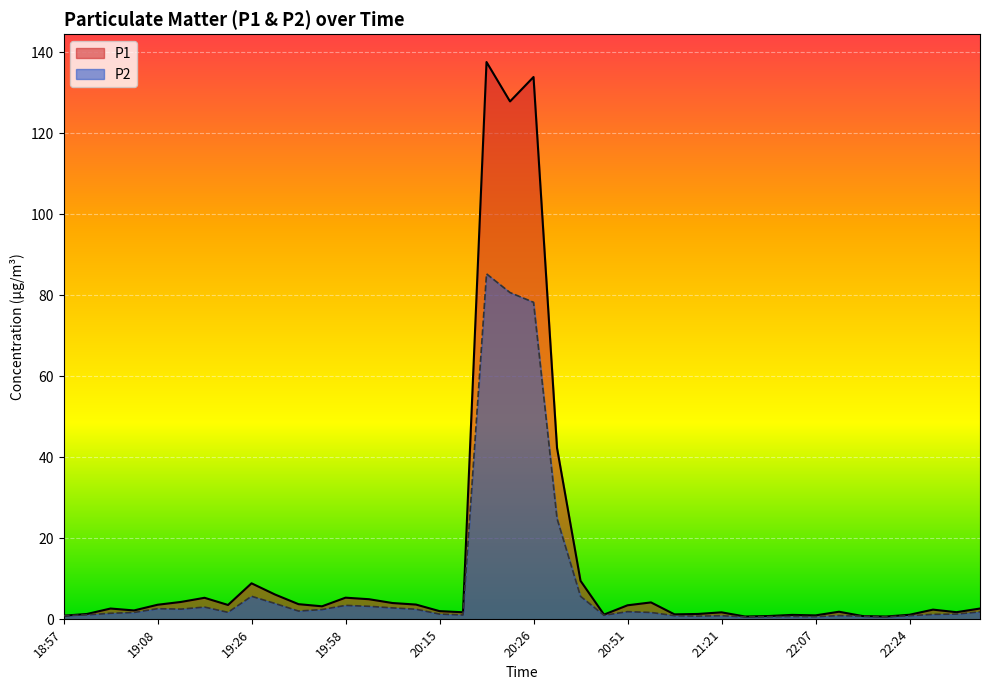

What is the label of the 19th point from the right?

20:28